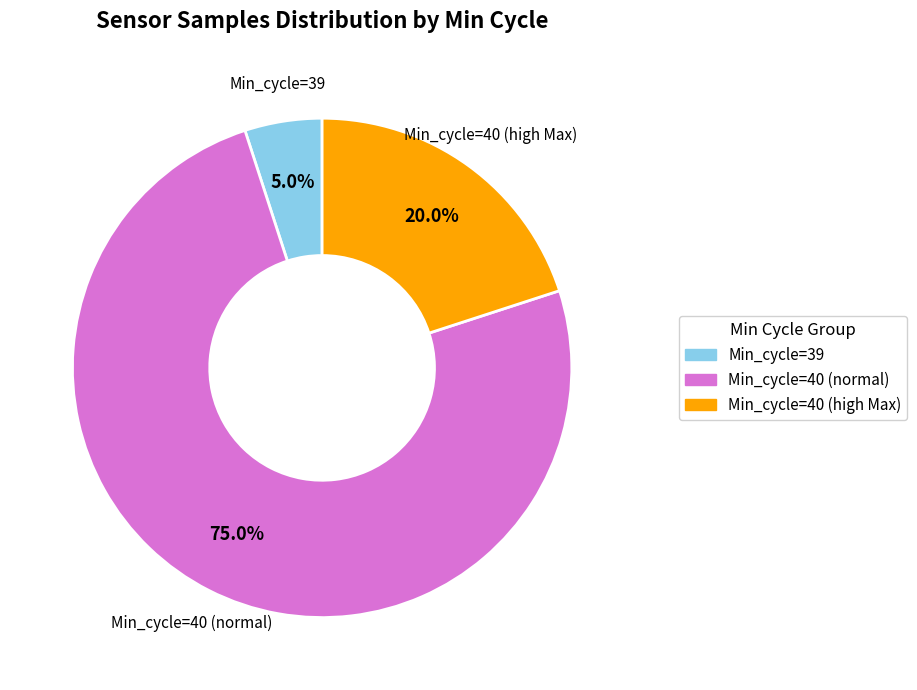

How many segments does this pie chart have?

3